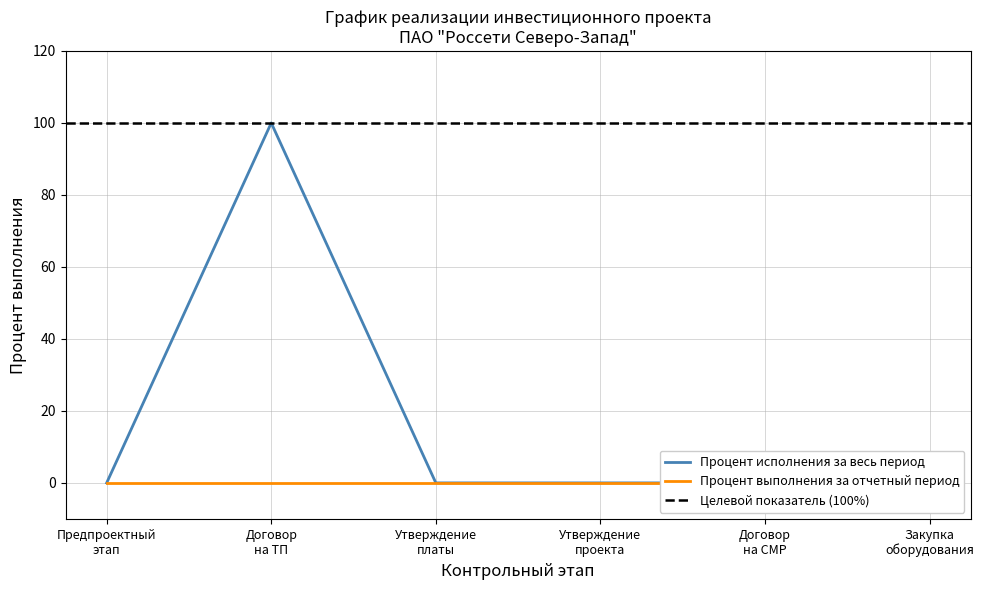

What position from the left is Процент выполнения за отчетный период?

2